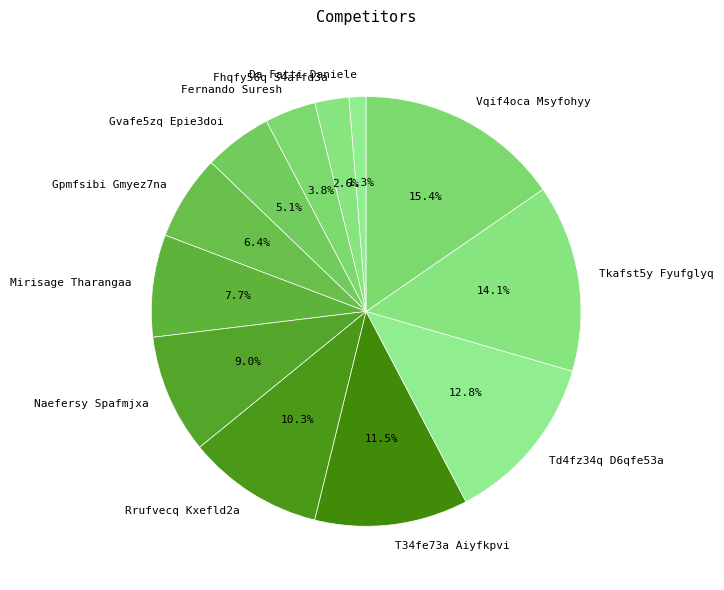

Do Rrufvecq Kxefld2a and Tkafst5y Fyufglyq together represent more than half of the pie?

No